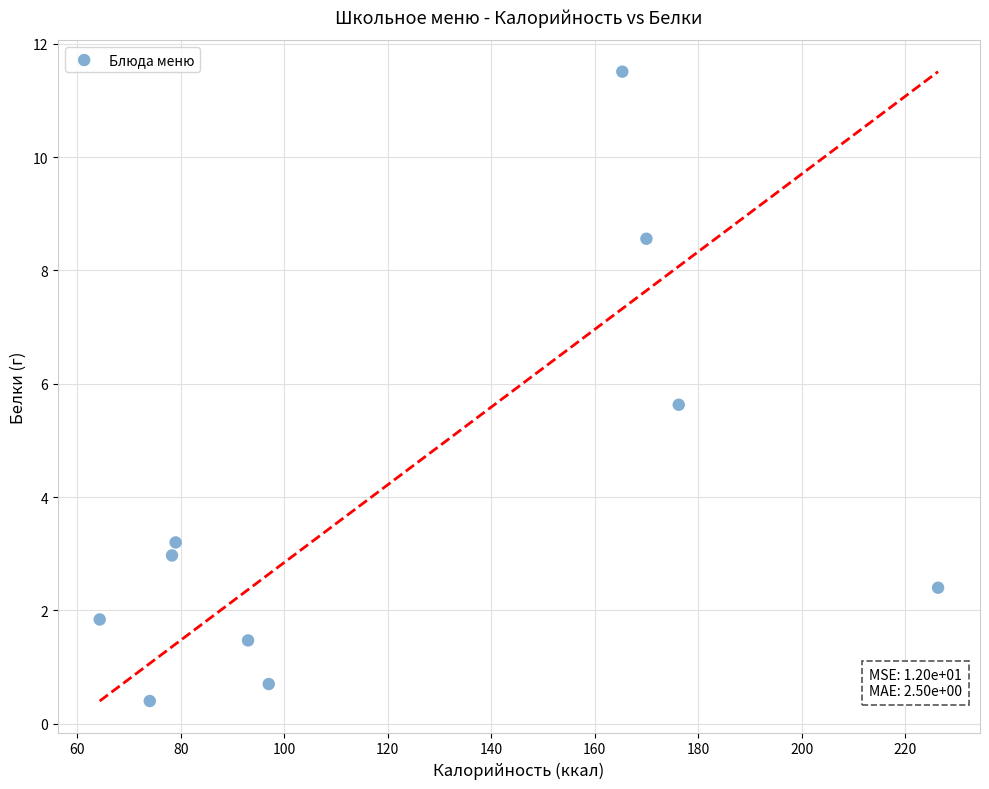

What Y value in the scatter plot is closest to 5?

5.6